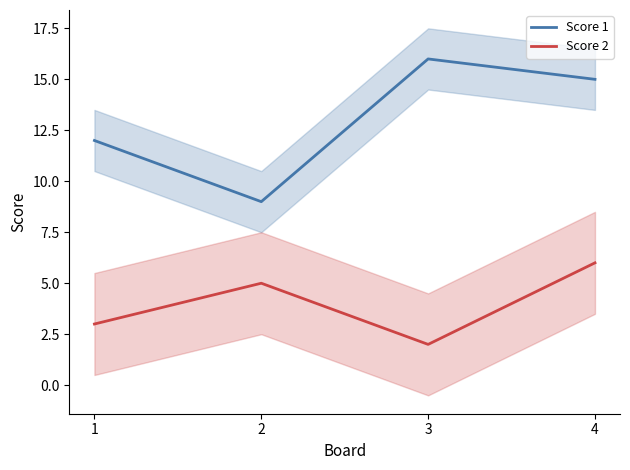

Count the number of categories in the chart.

4